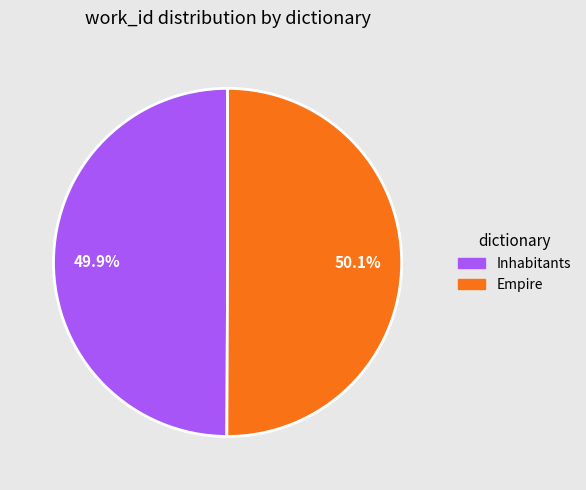

To the nearest percent, what is the combined percentage of Inhabitants and Empire?

100%